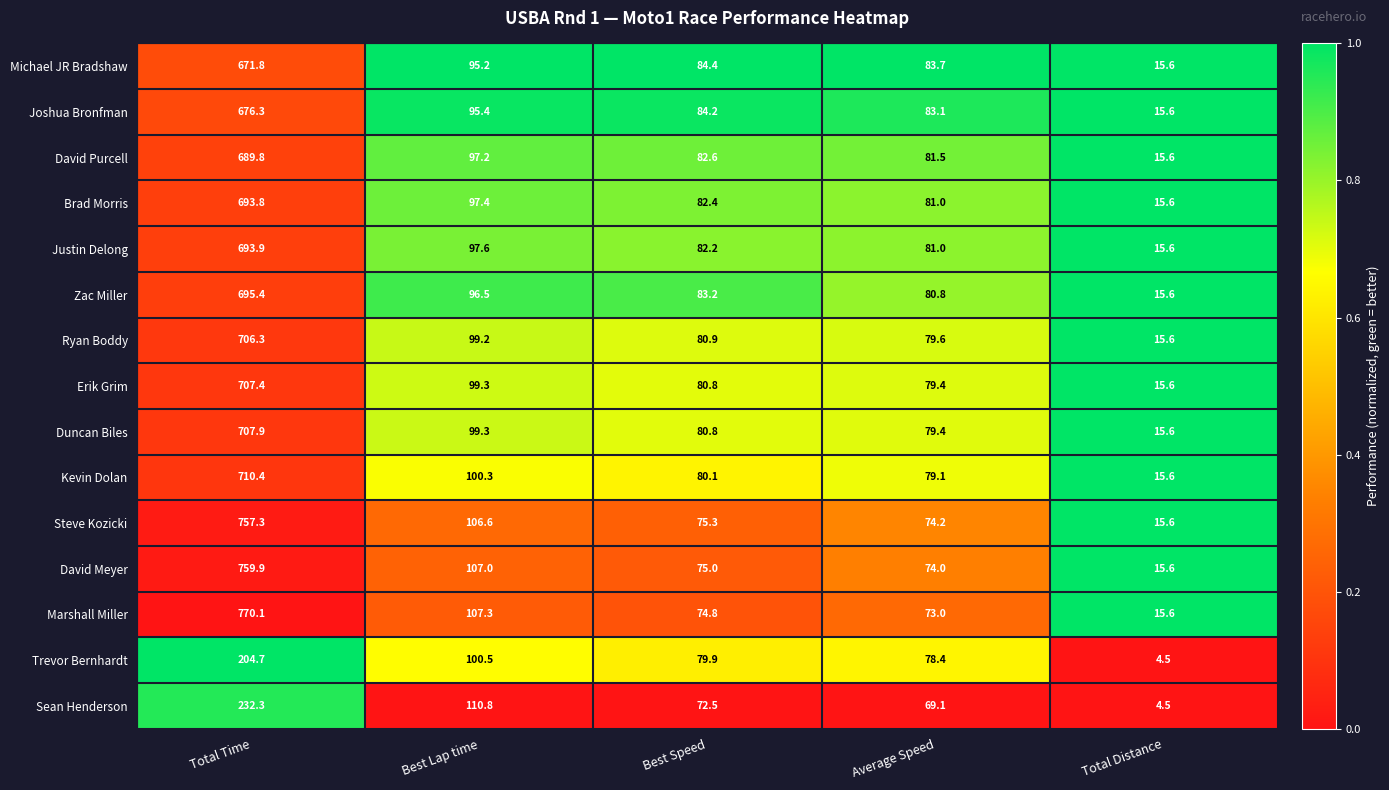

Which label corresponds to the smallest value in the chart?

Total Distance